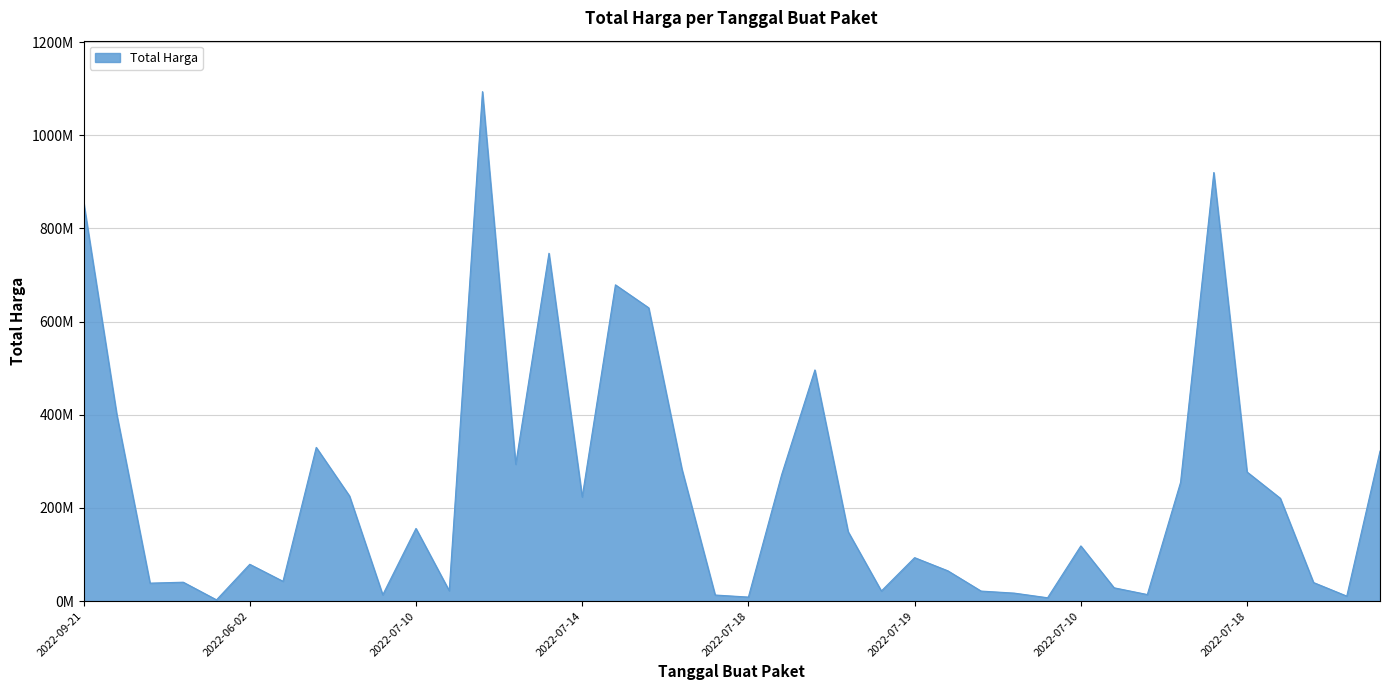

What is the label of the 27th point from the right?

2022-07-12